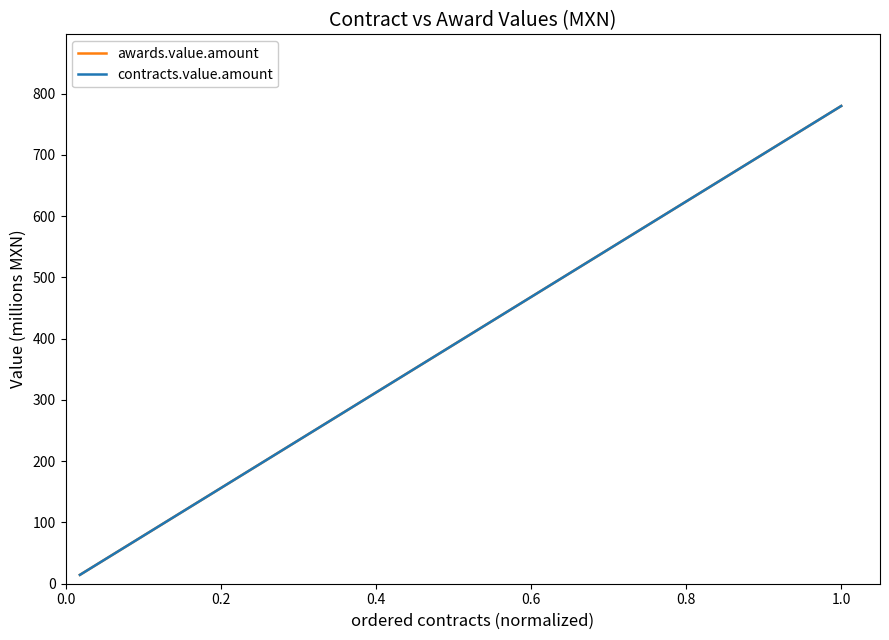

Rank the series by their maximum value, from highest to lowest.

awards.value.amount, contracts.value.amount